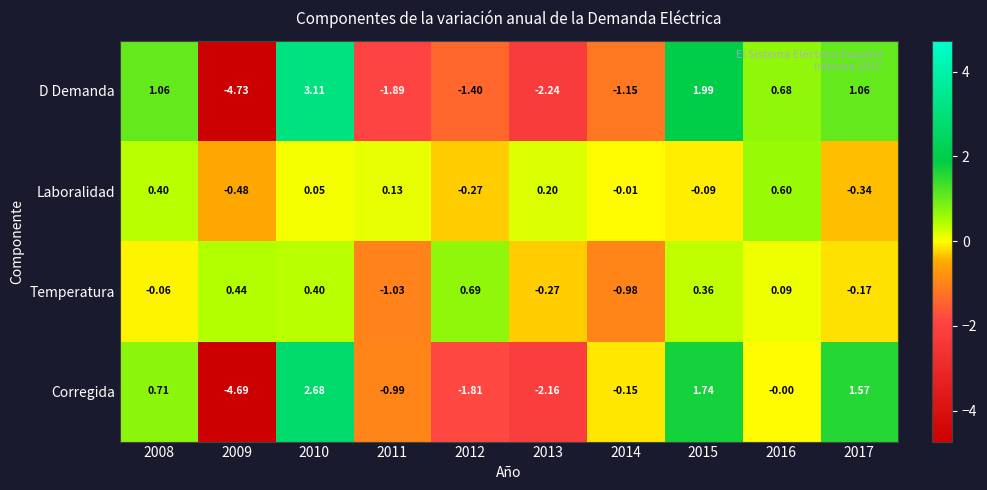

What is the total value across all series at 2011?

-3.8